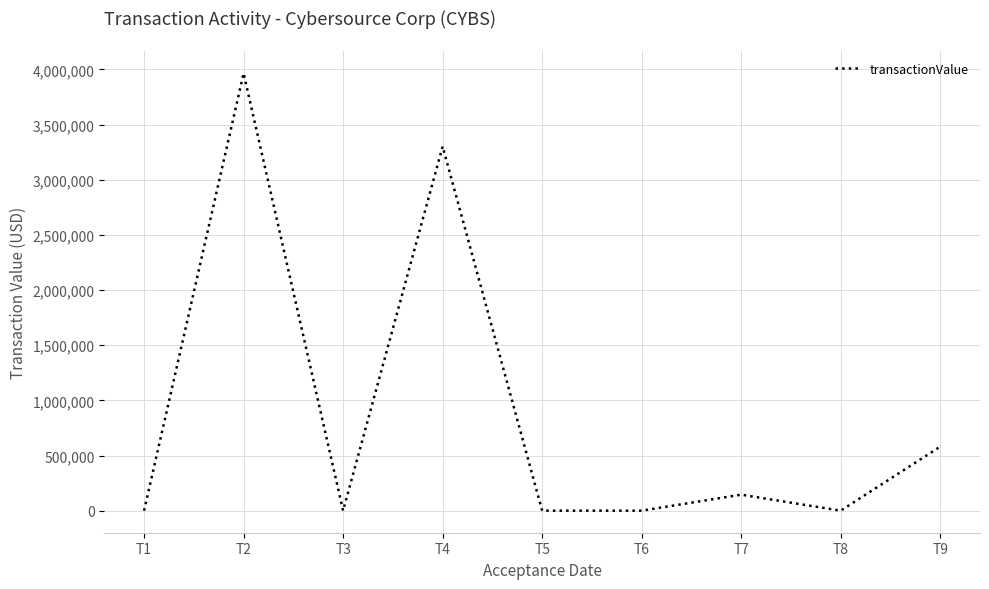

Reading left to right, what are all the values shown in this chart?

T1=0	T2=3965000	T3=0	T4=3302000	T5=0	T6=0	T7=145000	T8=0	T9=580109